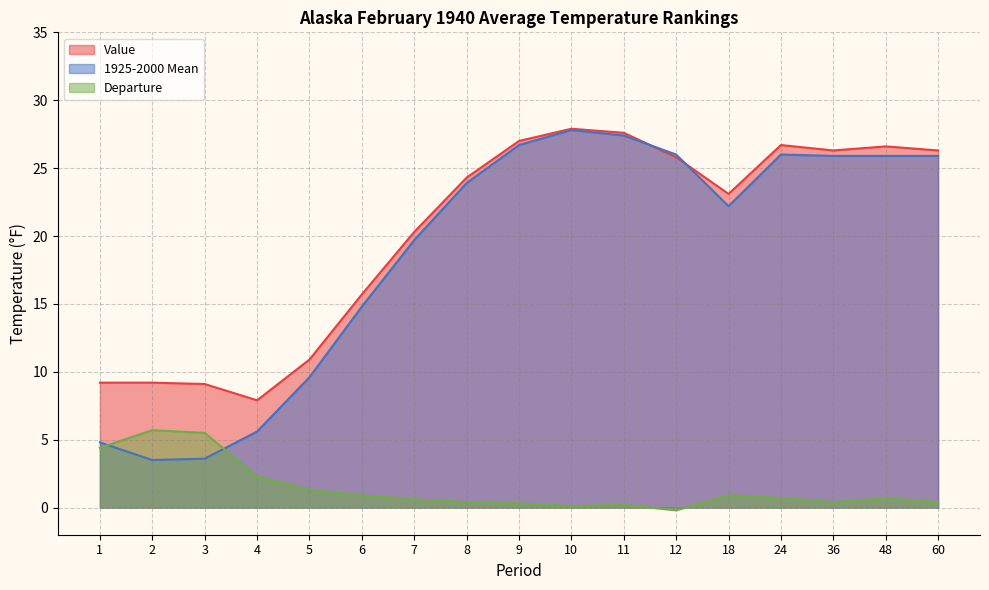

What is the average value of the Value series?

20.2